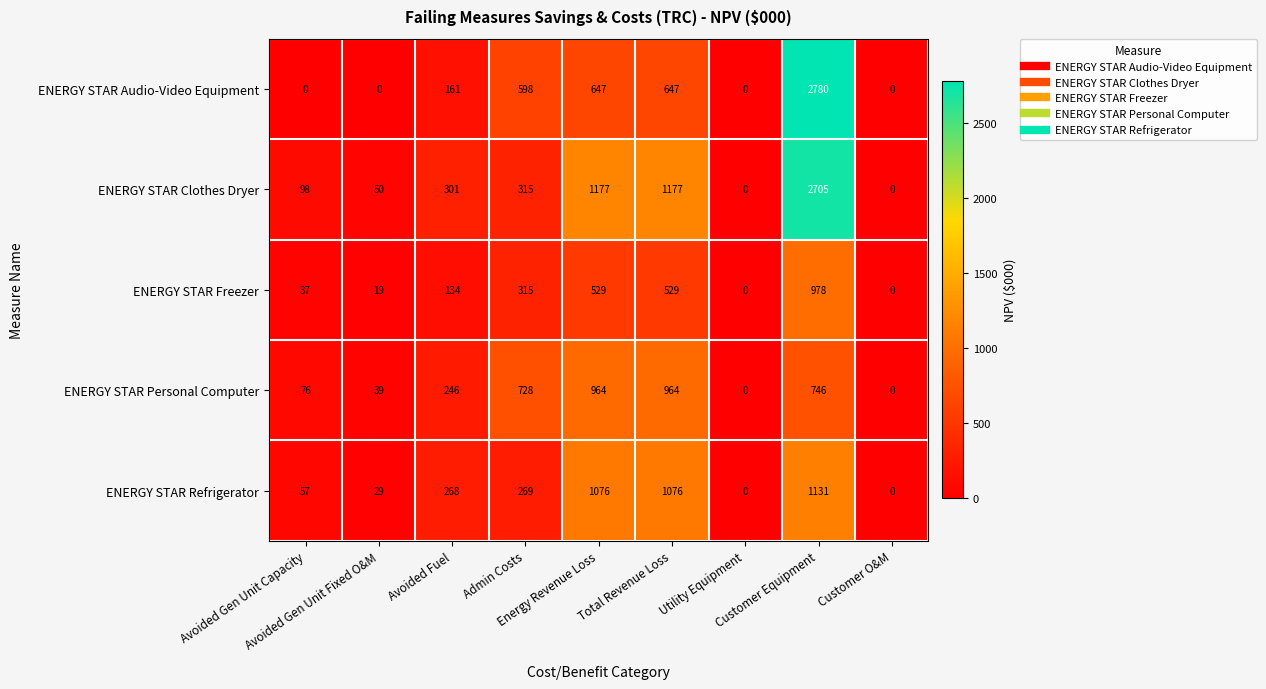

Rank the series at Avoided Fuel from highest to lowest value.

ENERGY STAR Clothes Dryer, ENERGY STAR Refrigerator, ENERGY STAR Personal Computer, ENERGY STAR Audio-Video Equipment, ENERGY STAR Freezer